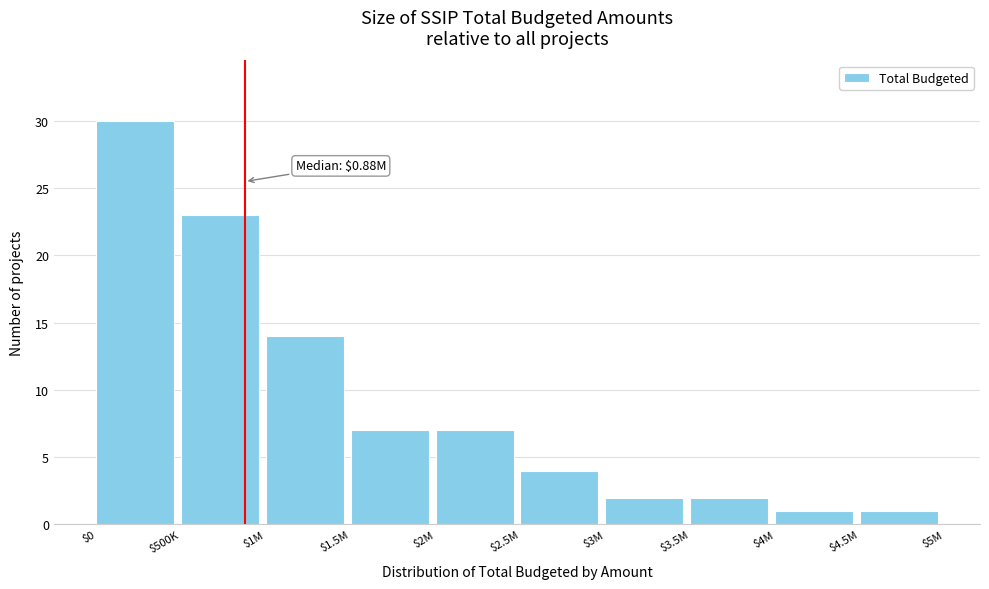

Reading right to left, what are all the values shown in this chart?

1	1	2	2	4	7	7	14	23	30